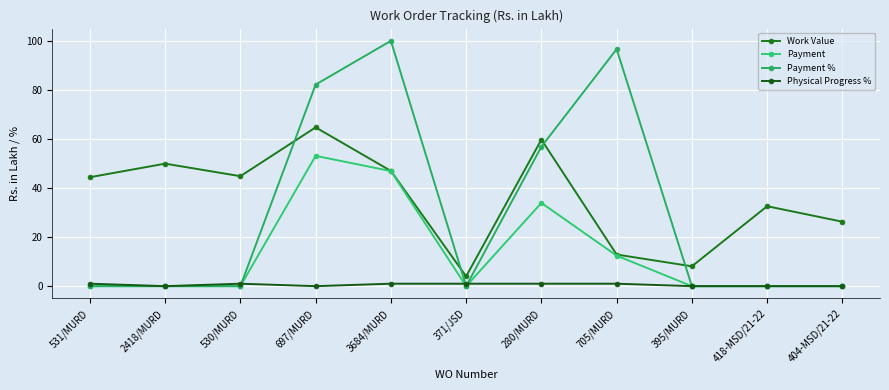

Reading left to right, what are all the values shown in this chart?

Work Value: 531/MURD=44.4	2418/MURD=49.9	530/MURD=44.8	697/MURD=64.6	3684/MURD=46.9	371/JSD=4.0	280/MURD=59.7	705/MURD=12.9	395/MURD=8.1	418-MSD/21-22=32.5	404-MSD/21-22=26.2
Payment: 531/MURD=0.0	2418/MURD=0.0	530/MURD=0.0	697/MURD=53.0	3684/MURD=46.9	371/JSD=0.0	280/MURD=33.9	705/MURD=12.4	395/MURD=0.0	418-MSD/21-22=0.0	404-MSD/21-22=0.0
Payment %: 531/MURD=0.0	2418/MURD=0.0	530/MURD=0.0	697/MURD=82.1	3684/MURD=99.9	371/JSD=0.0	280/MURD=56.8	705/MURD=96.5	395/MURD=0.0	418-MSD/21-22=0.0	404-MSD/21-22=0.0
Physical Progress %: 531/MURD=1.0	2418/MURD=0.0	530/MURD=1.0	697/MURD=0.0	3684/MURD=1.0	371/JSD=1.0	280/MURD=1.0	705/MURD=1.0	395/MURD=0.0	418-MSD/21-22=0.0	404-MSD/21-22=0.0